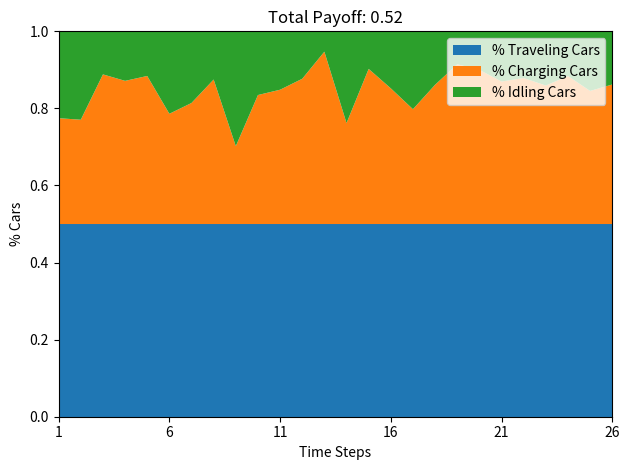

What is the total value across all series at 6?

1.0